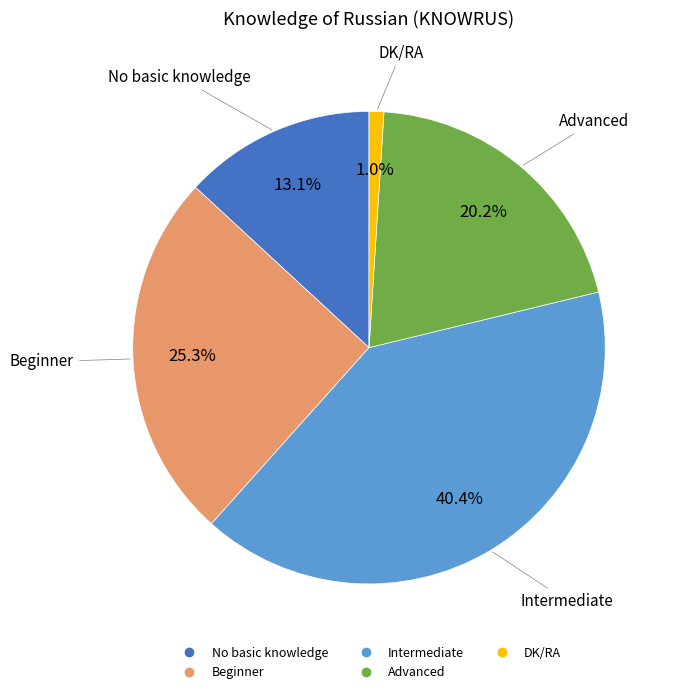

The Advanced slice represents 12% of the pie. True or false?

False